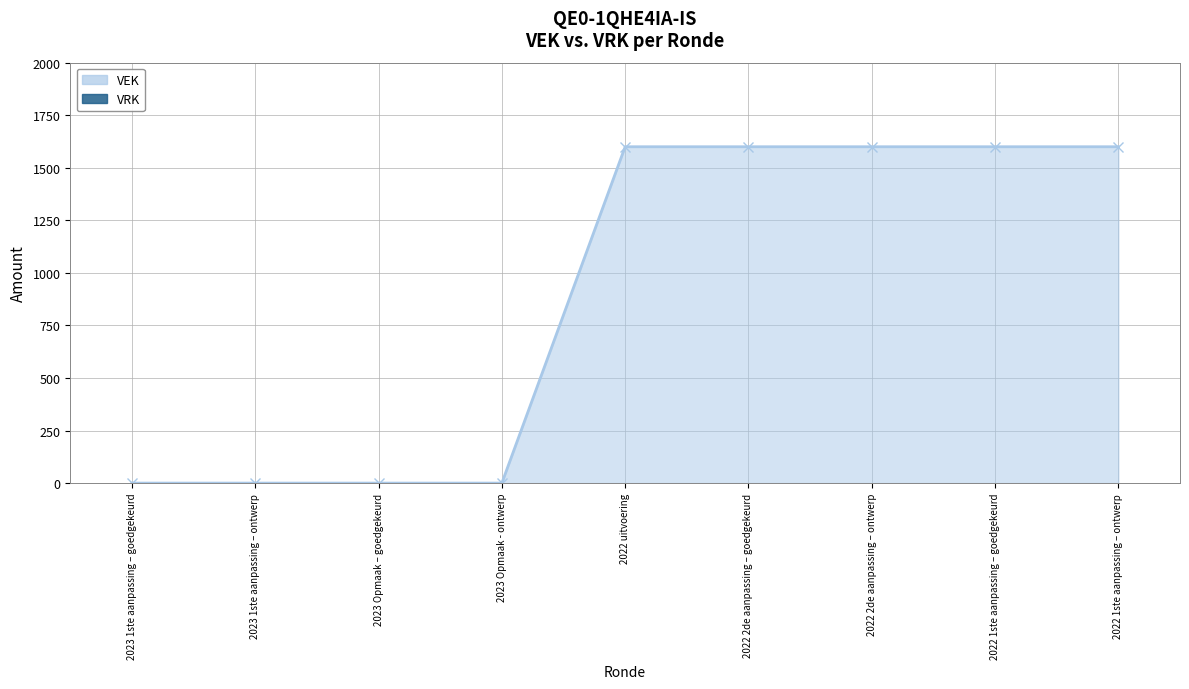

Reading left to right, list all the values displayed in this chart.

0	0	0	0	1600	1600	1600	1600	1600